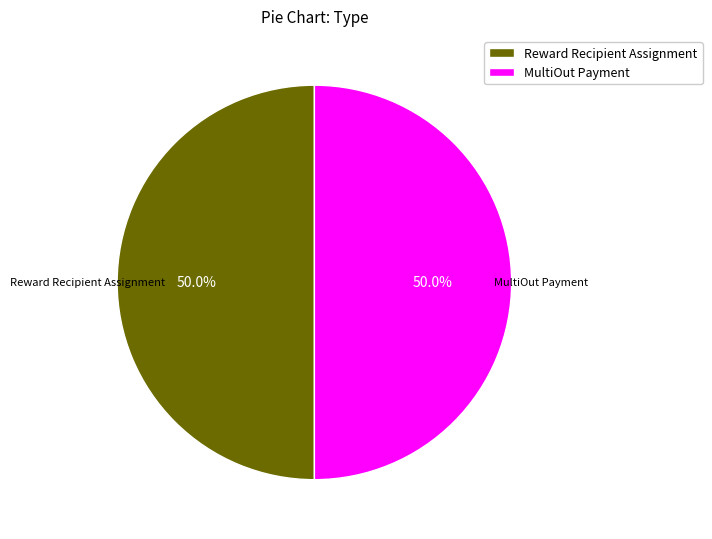

Combined, what portion of the pie is Reward Recipient Assignment and MultiOut Payment?

100.0%